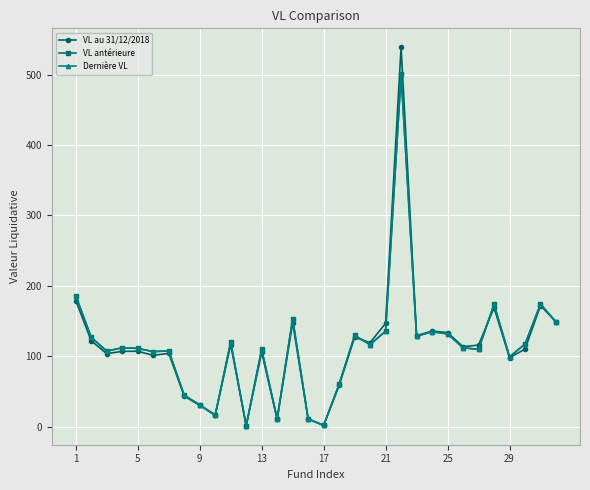

What is the highest value of the VL au 31/12/2018 series?

538.9